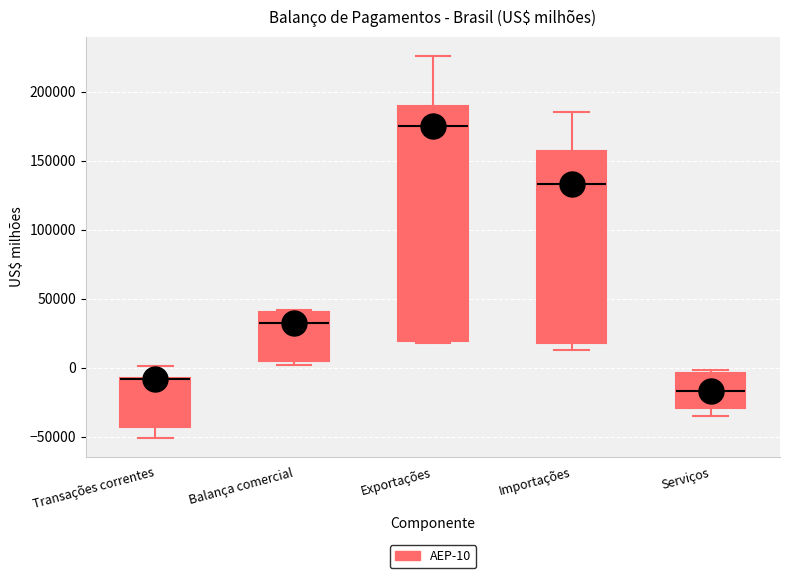

Reading left to right, transcribe this box plot: for each box, give where its median line is, the range the box spans, and where its two whiskers end, as read against the y-axis. The values are not printed on the chart, so give them approximately, as read against the axis.

Transações correntes: median -10000 (drawn on the box's upper edge), box -45000 to -10000, whiskers -50000 to 0
Balança comercial: median 30000, box 5000 to 40000, whiskers 0 to 40000
Exportações: median 175000, box 20000 to 190000, whiskers 20000 (just below the box's lower edge) to 225000
Importações: median 135000, box 20000 to 155000, whiskers 15000 to 185000
Serviços: median -15000, box -30000 to -5000, whiskers -35000 to 0